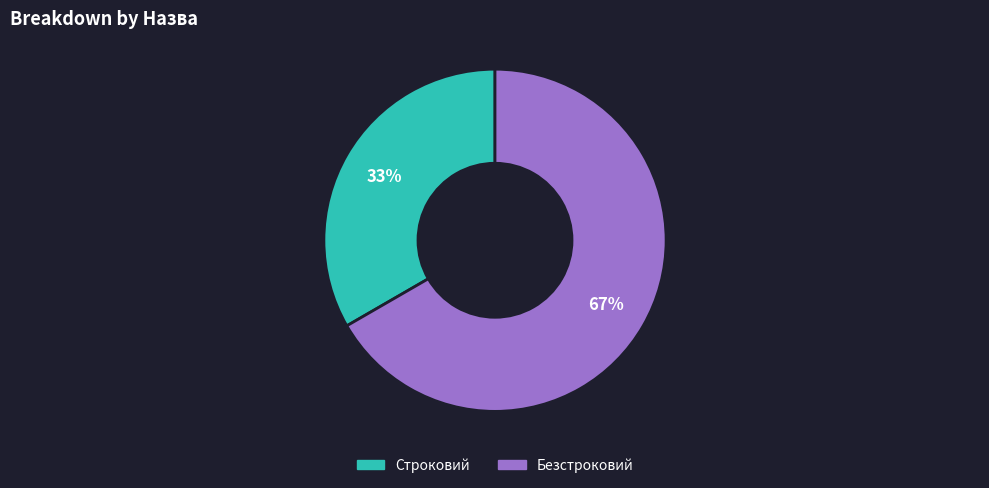

Rank the categories by value from lowest to highest.

Строковий, Безстроковий